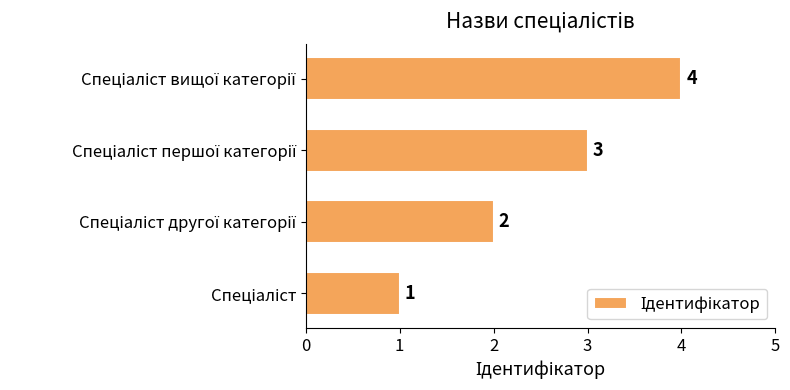

How many values are between 2 and 4?

3